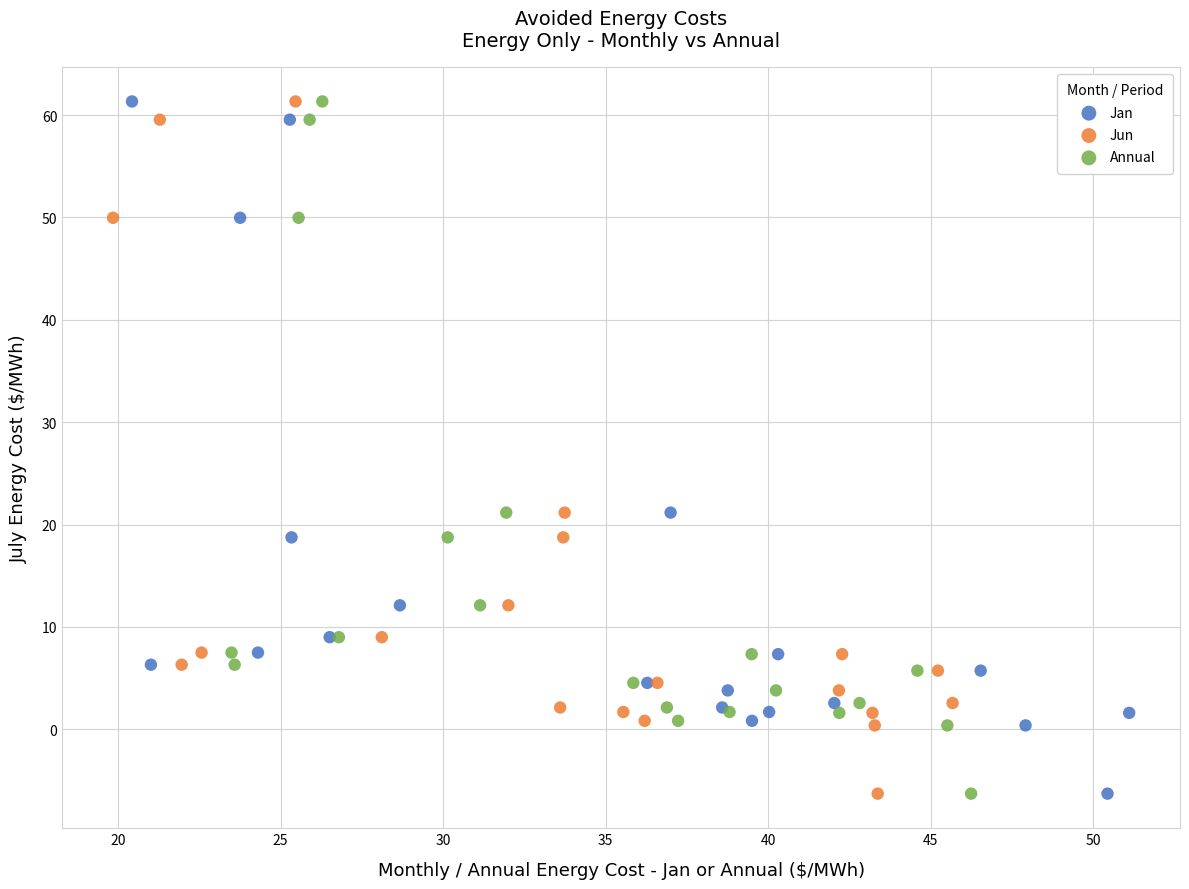

What are all the series names shown in the legend?

Jan, Jun, Annual